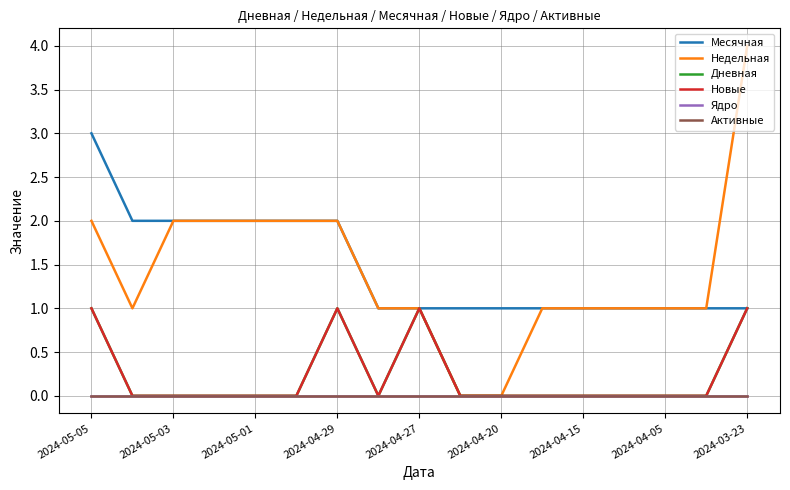

Rank the categories by Активные value from highest to lowest.

2024-05-05, 2024-05-03, 2024-05-01, 2024-04-29, 2024-04-27, 2024-04-20, 2024-04-15, 2024-04-05, 2024-03-23, 9, 10, 11, 12, 13, 14, 15, 16